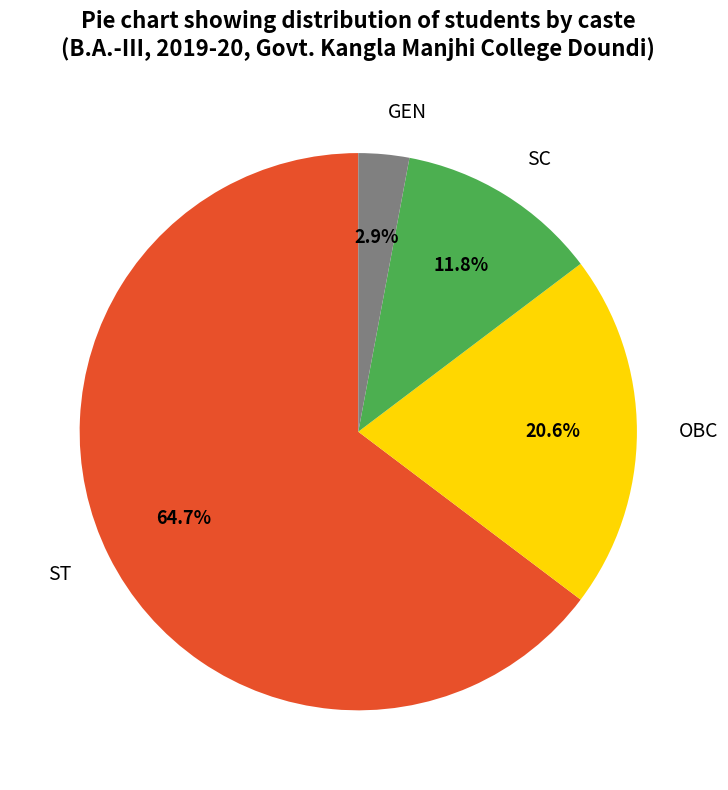

To the nearest percent, what is the difference between the largest and smallest slice percentages?

62%